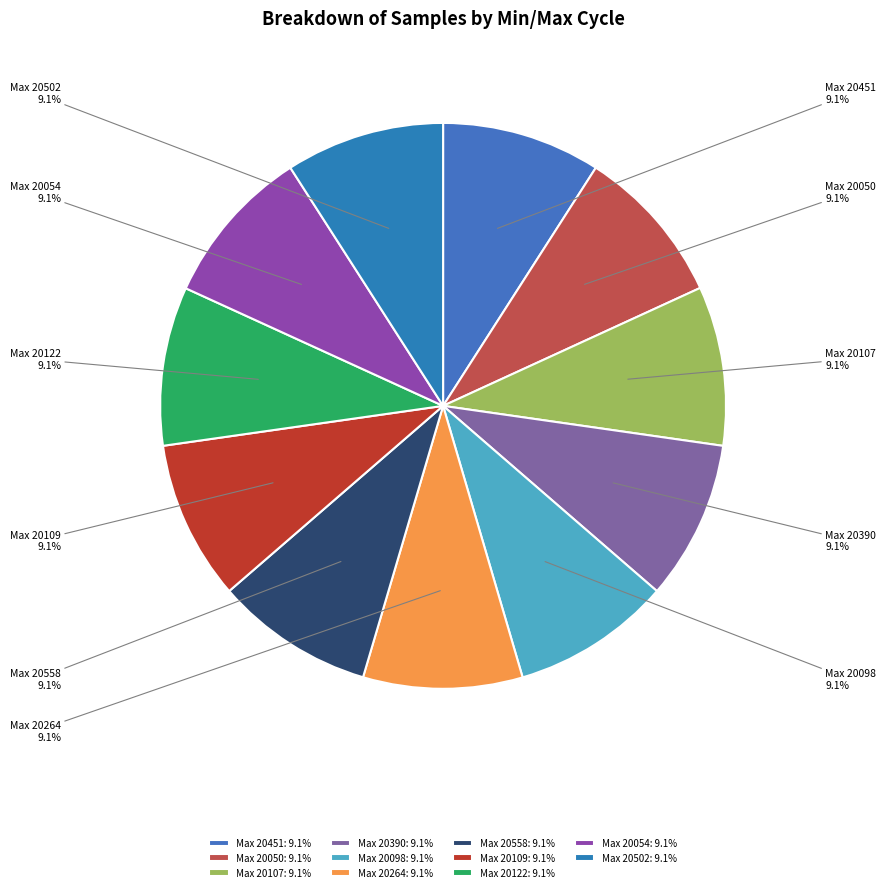

Count the number of slices in the pie.

11